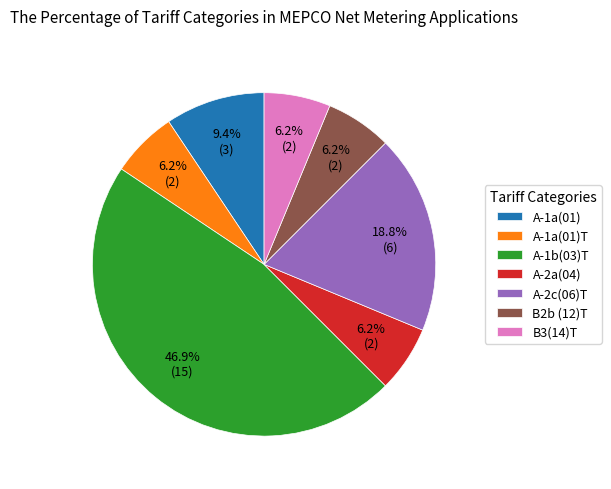

How many segments does this pie chart have?

7